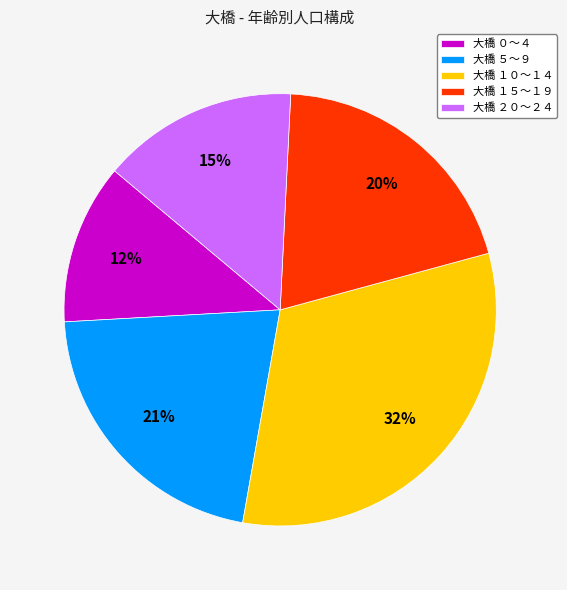

Is it true that 大橋 ２０～２４ is 6% of the pie?

False